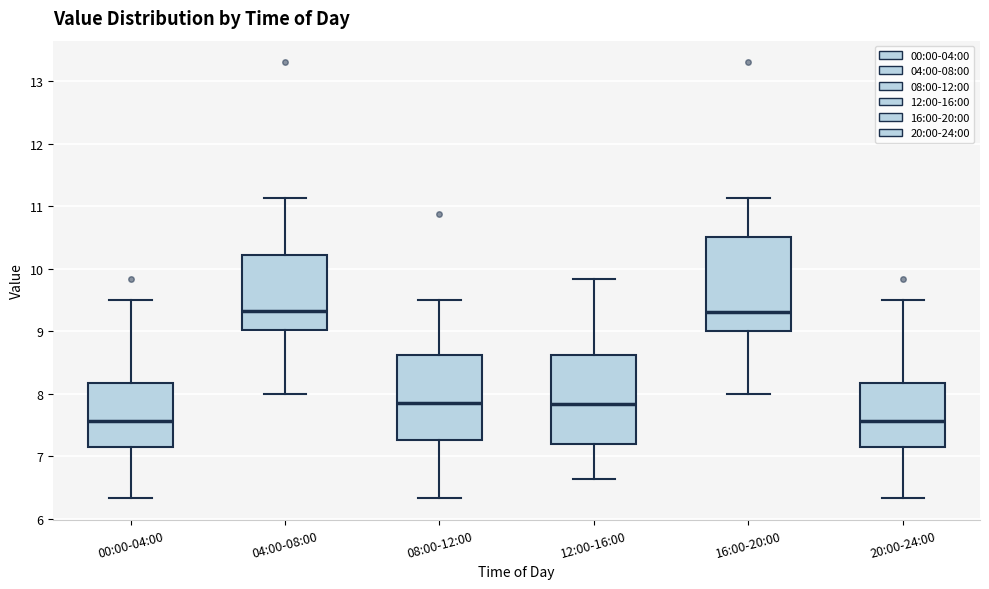

Reading left to right, read every box against the y-axis: the position of its median line, the range the box covers, and the ends of its whiskers. The values are not printed on the chart, so give them approximately, as read against the axis.

00:00-04:00: median 7.6, box 7.2 to 8.2, whiskers 6.3 to 9.5
04:00-08:00: median 9.3, box 9.0 to 10.2, whiskers 8.0 to 11.1
08:00-12:00: median 7.9, box 7.3 to 8.6, whiskers 6.3 to 9.5
12:00-16:00: median 7.8, box 7.2 to 8.6, whiskers 6.6 to 9.8
16:00-20:00: median 9.3, box 9.0 to 10.5, whiskers 8.0 to 11.1
20:00-24:00: median 7.6, box 7.2 to 8.2, whiskers 6.3 to 9.5